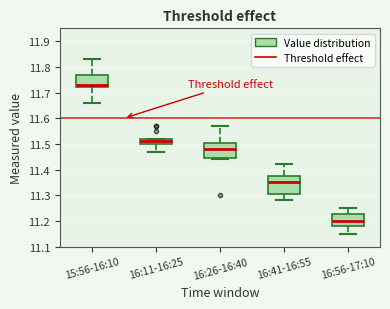

Which box's median line is the highest?

15:56-16:10